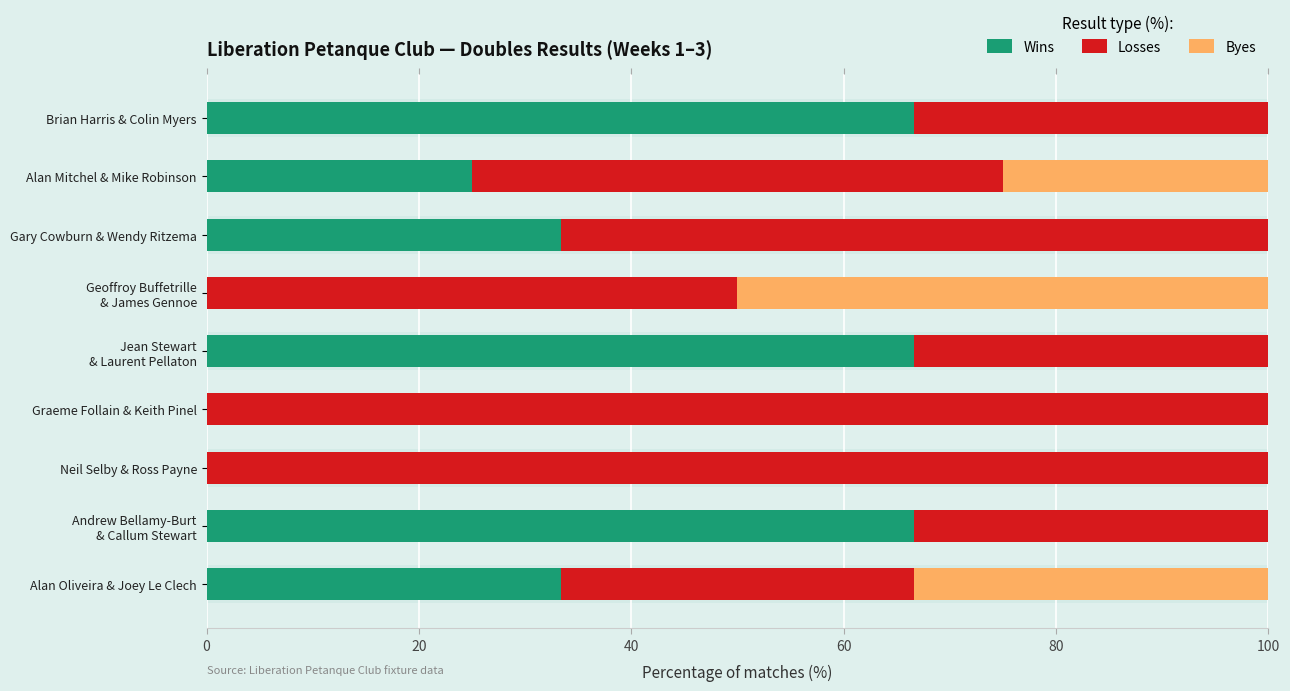

Is it true that Wins equals 117.1 at Brian Harris & Colin Myers?

False